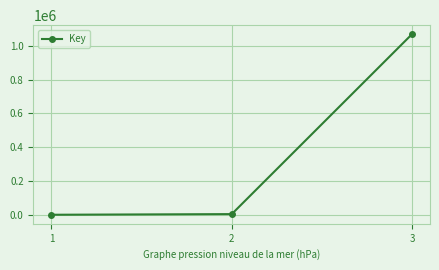

How many lines are shown in the chart?

1